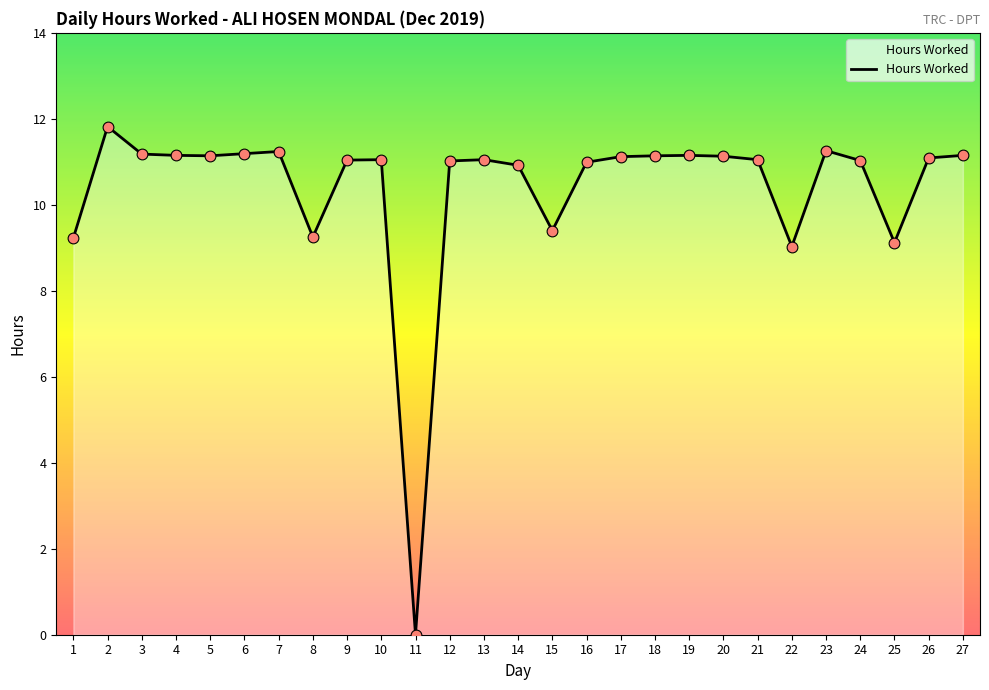

What is the change in value from 12 to 25?

-1.9